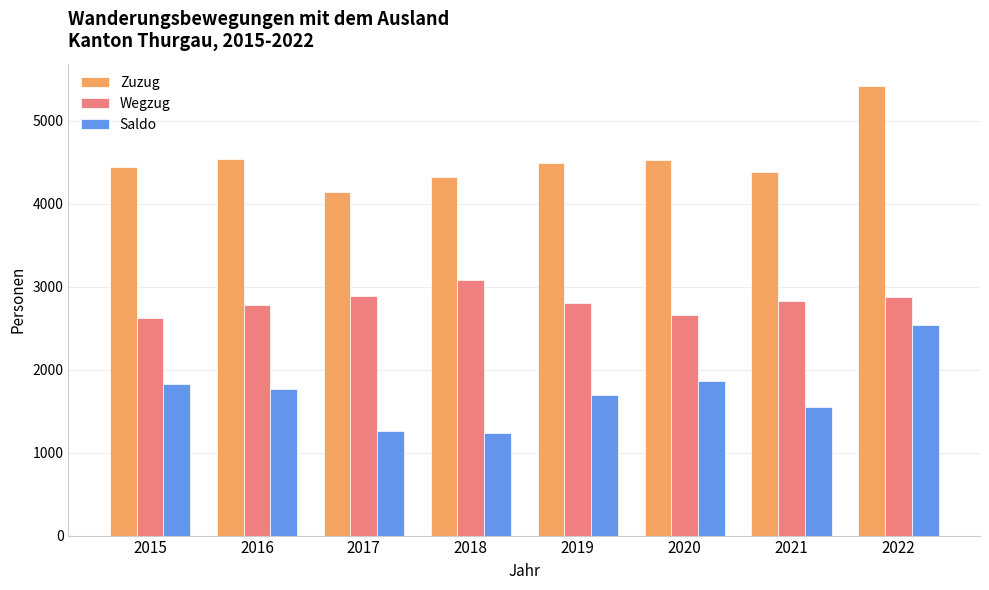

How many data points does each series have?

8